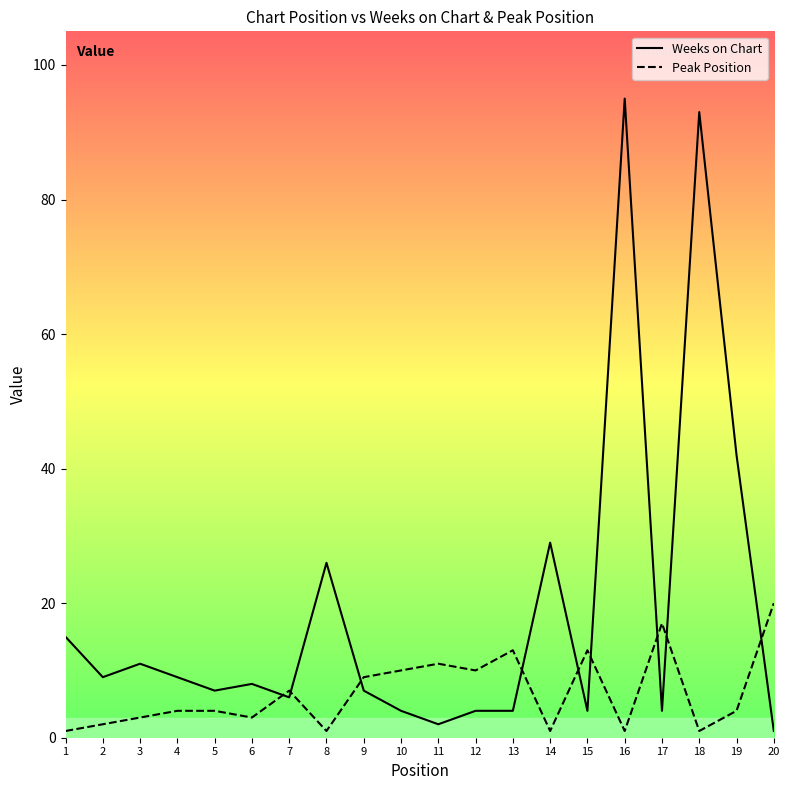

Is the value of Peak Position at 10 greater than the value of Weeks on Chart at 20?

Yes